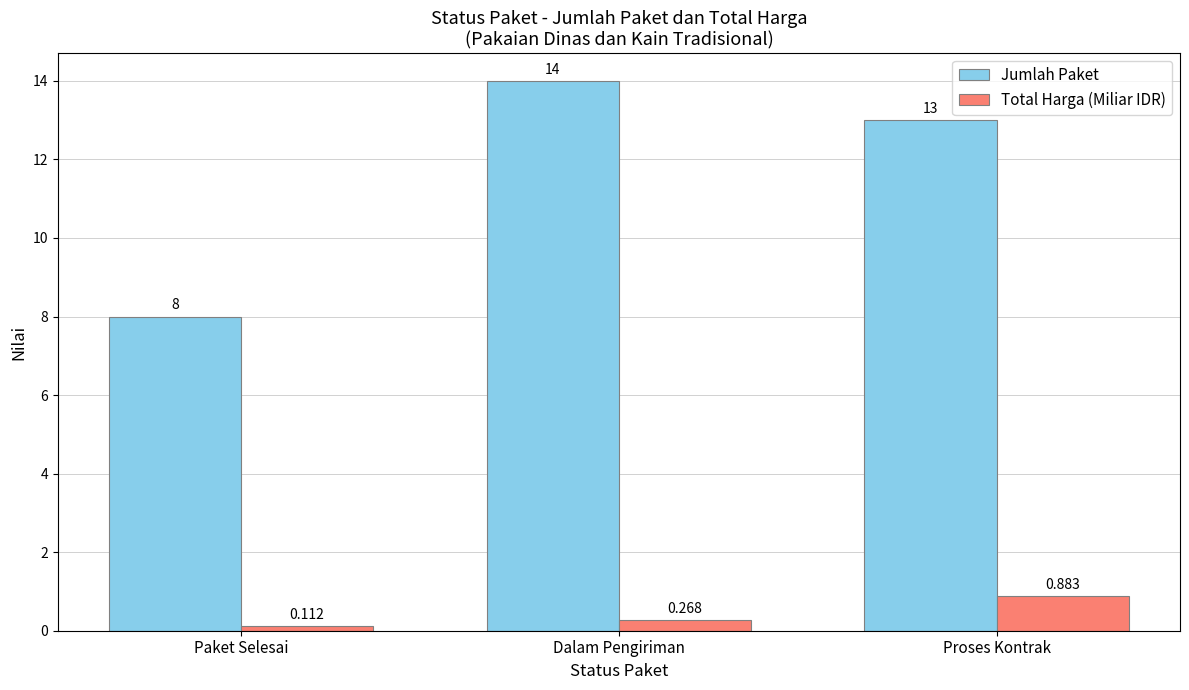

Does the chart contain any negative values?

No